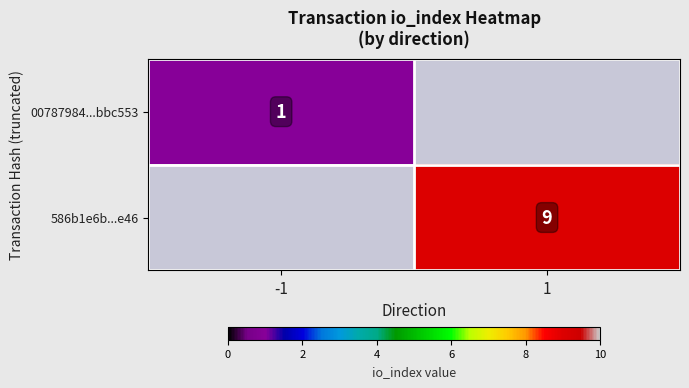

True or false: 586b1e6b...e46 has a value of 13 at 1.

False